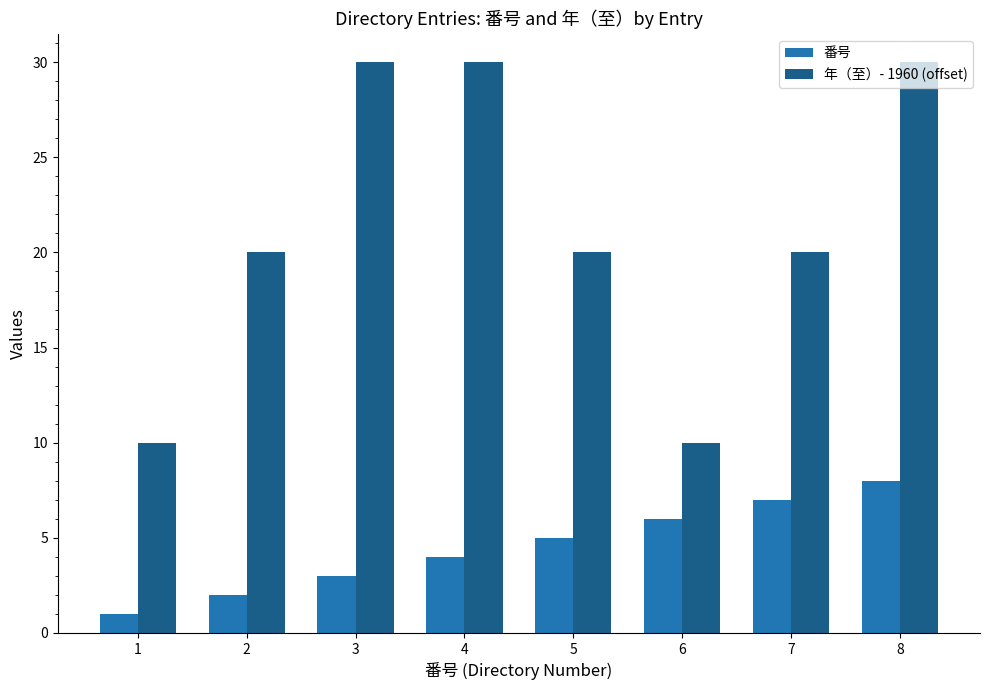

The value of 番号 at 3 is 3. True or false?

True